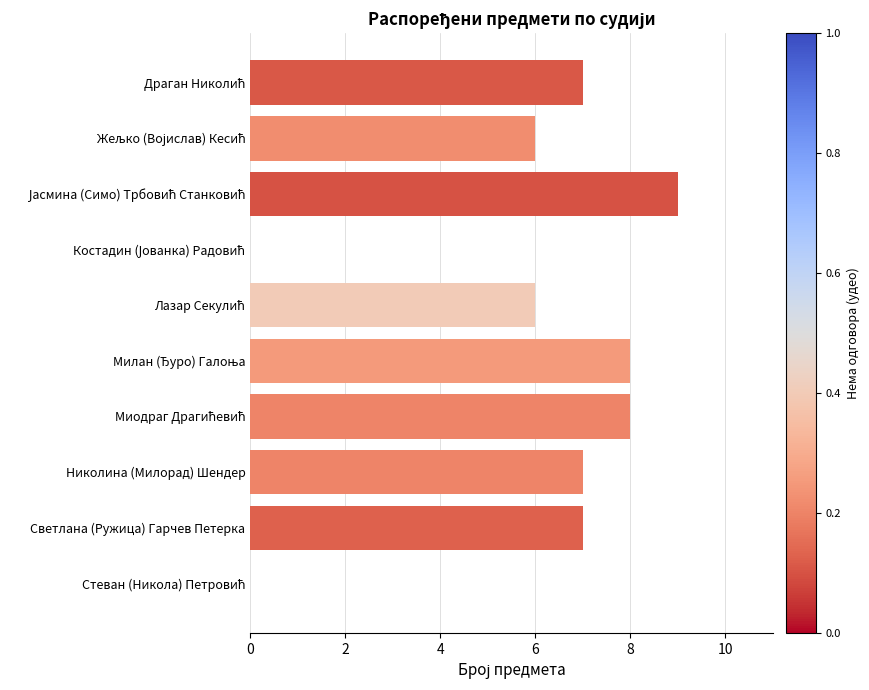

What is the sum of all values?

58